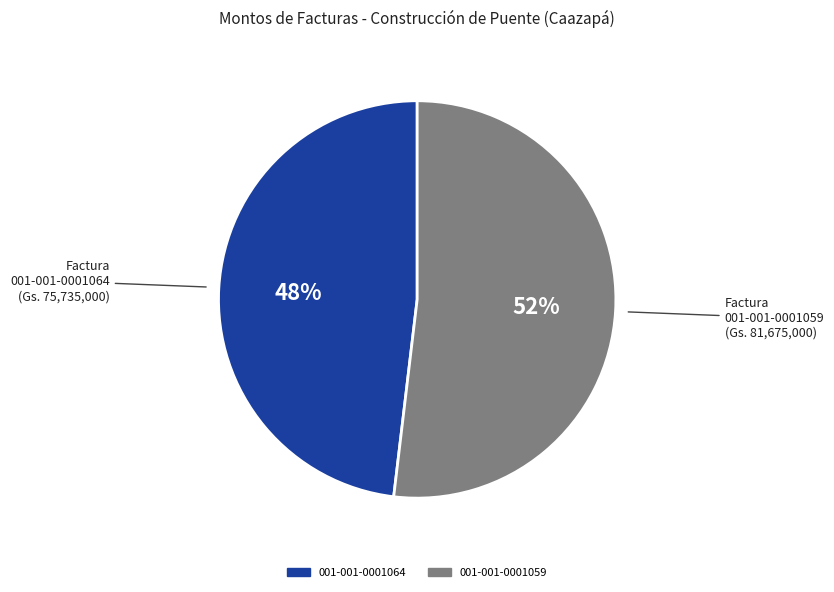

To the nearest percent, what percentage of the pie is 001-001-0001064?

48%